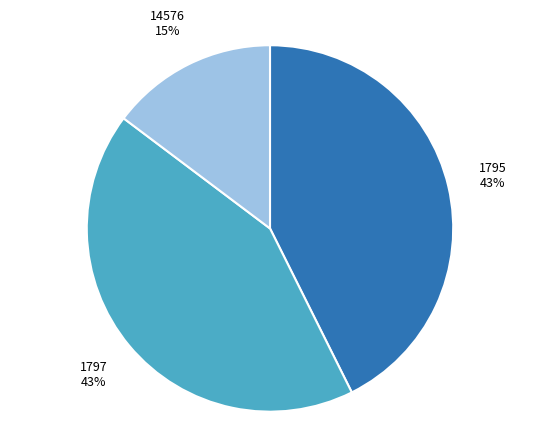

Is the sum of 14576 and 1797 greater than half?

Yes